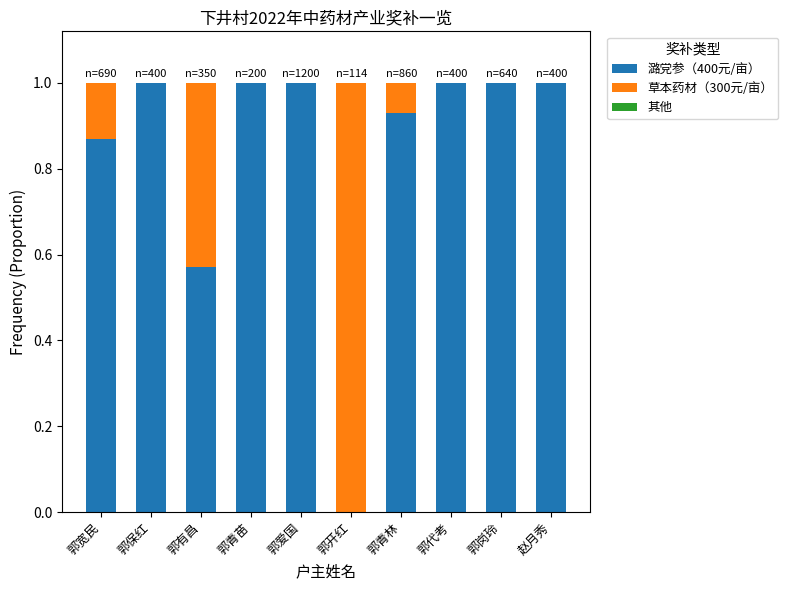

What is the total value across all series at 郭宽民?

1.0